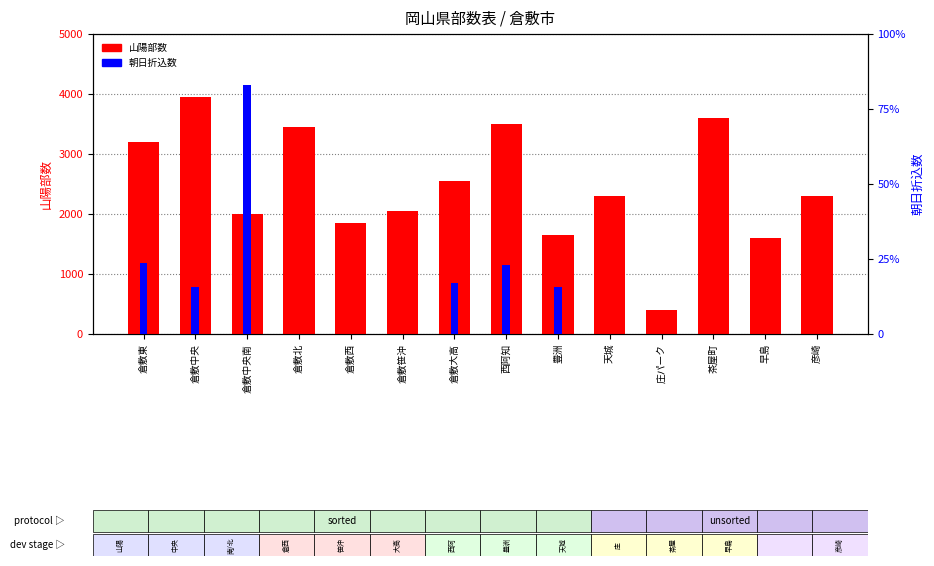

Between 倉敷西 and 西阿知, which is larger?

西阿知